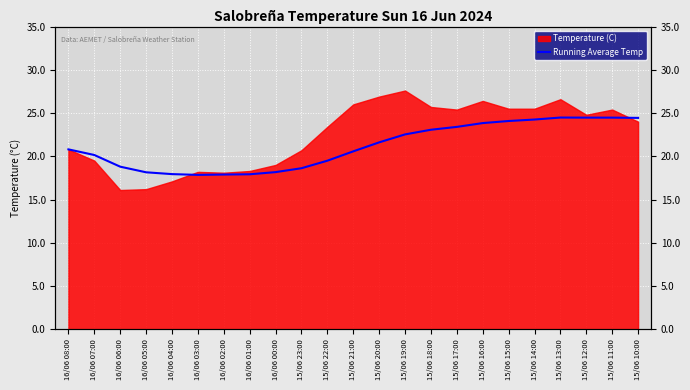

What is the label of the 19th point from the left?

15/06 14:00